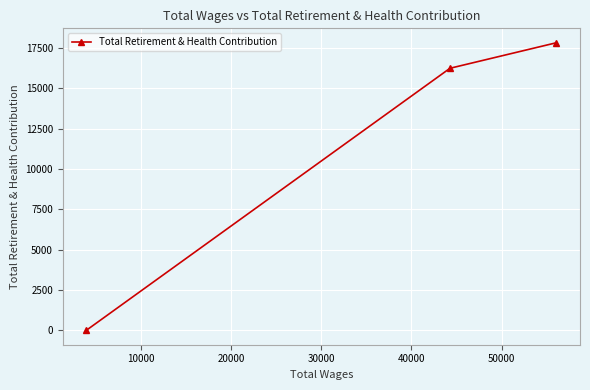

What is the difference between the maximum and minimum values?

17816